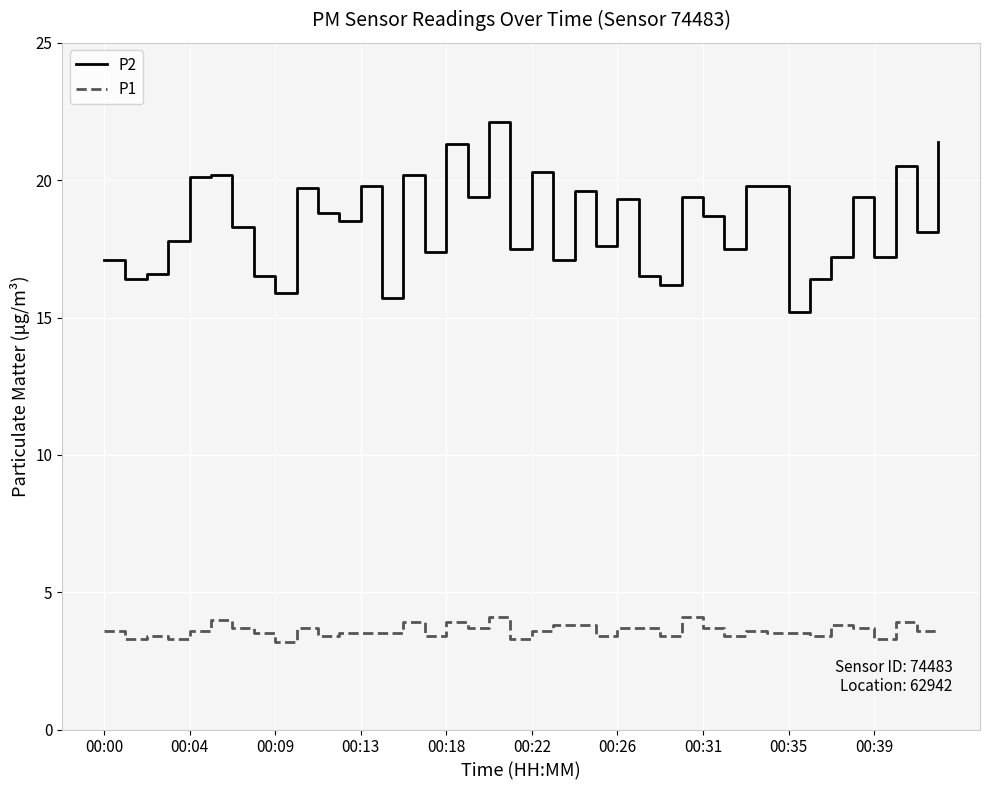

What is the lowest value of the P1 series?

3.2